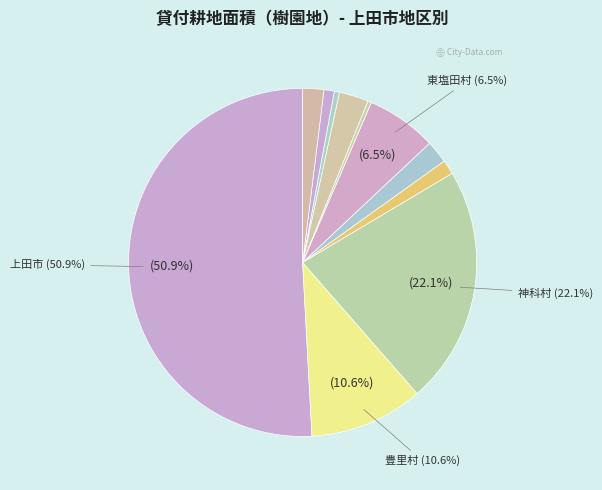

How many slices are in this pie chart?

11